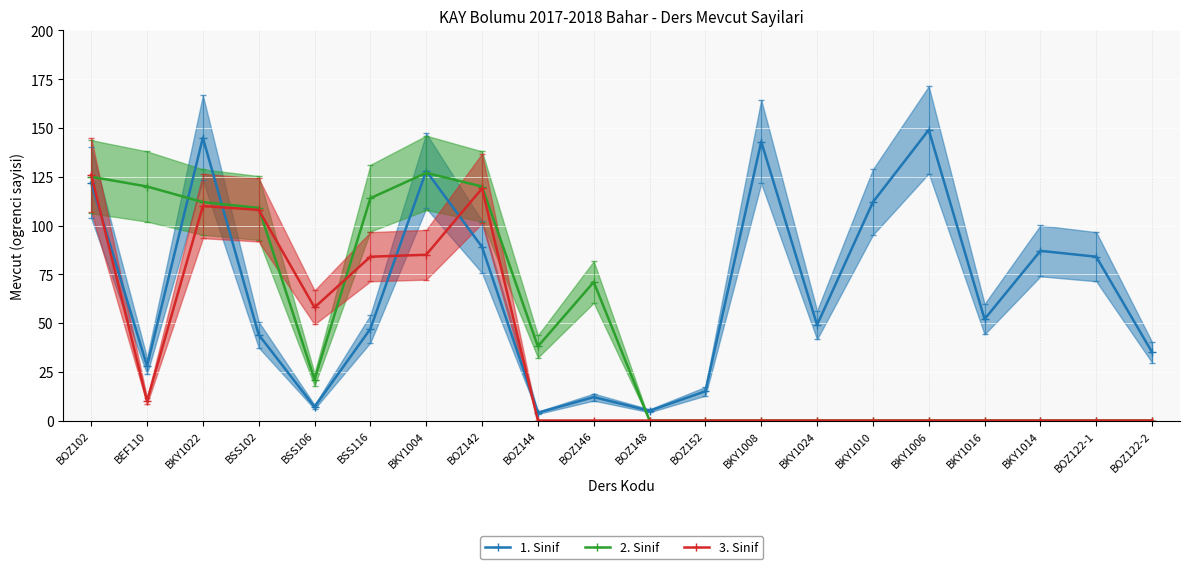

Which series changed the most between BEF110 and BOZ122-2?

2. Sinif